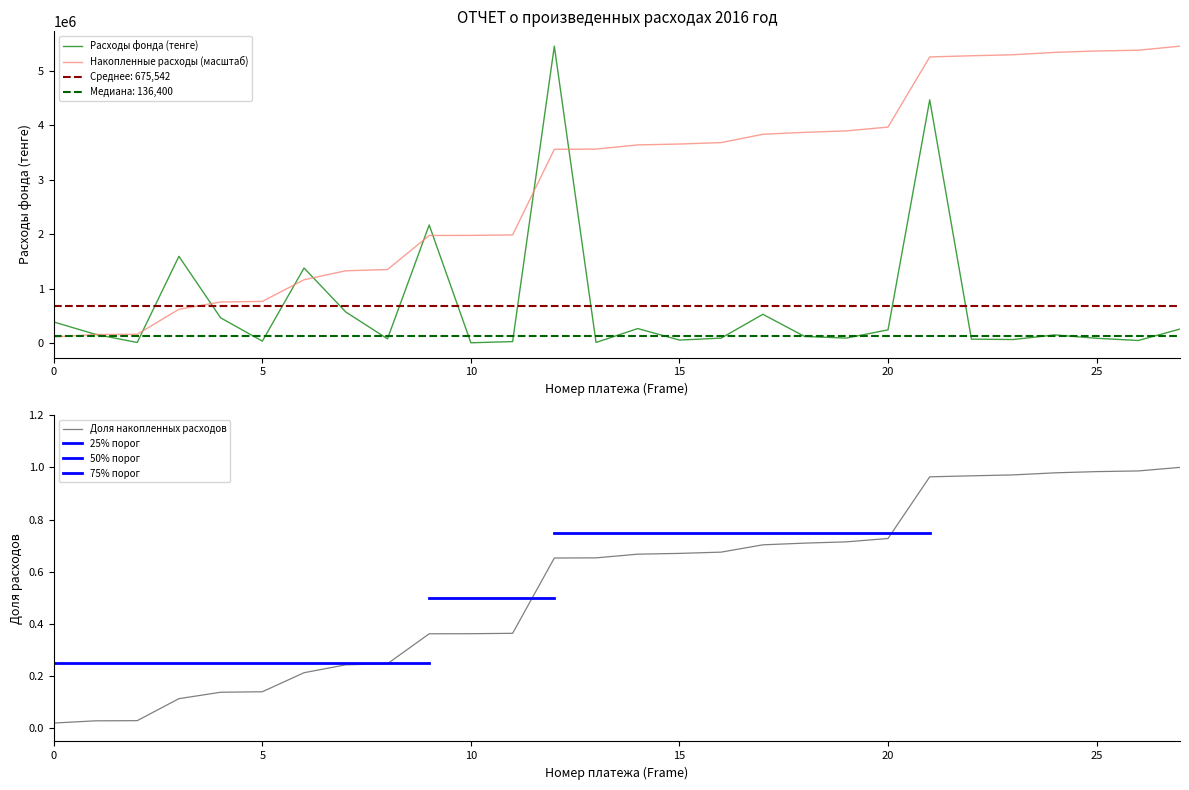

Read the value at 2016-10-10.

529444.0